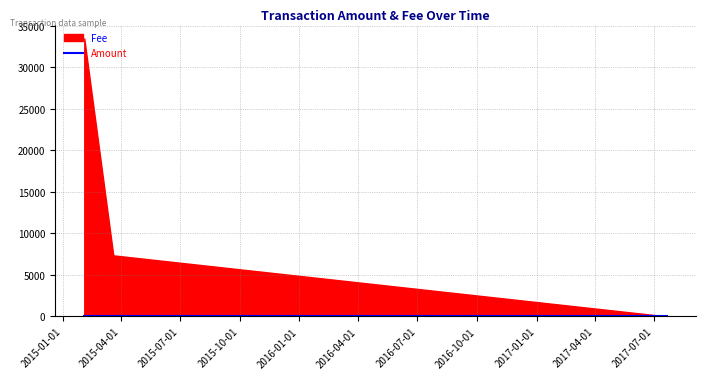

What is the difference between the second highest and minimum values in the Amount series?

7357